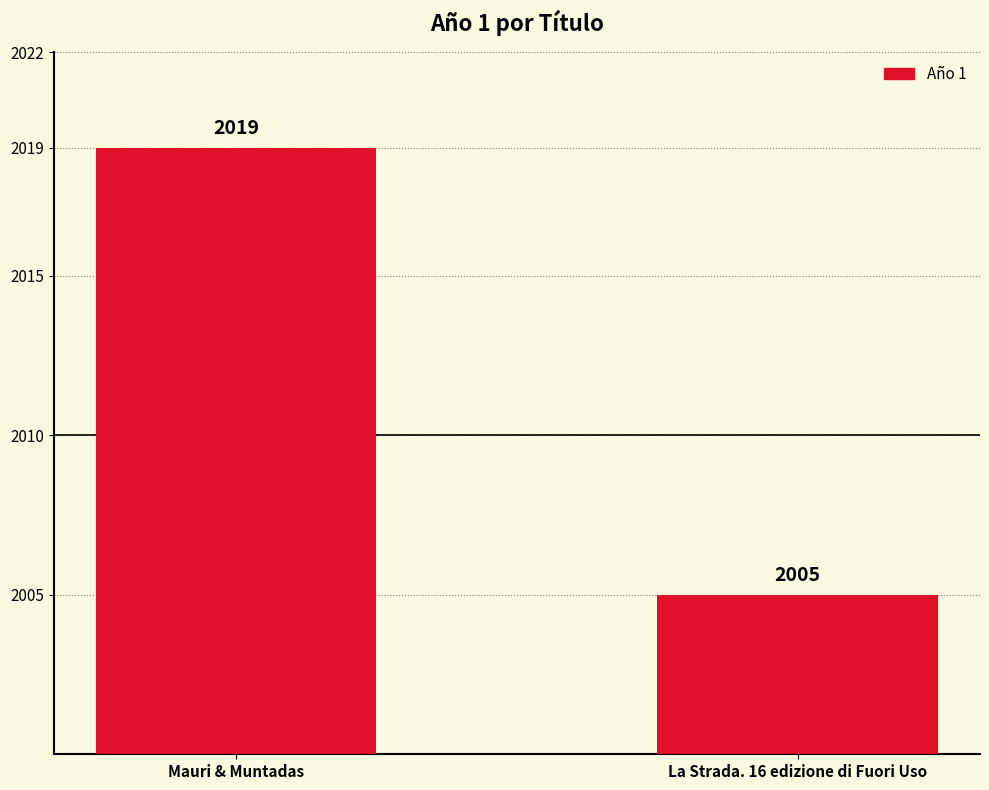

Is it true that the value at La Strada. 16 edizione di Fuori Uso is 2005?

True